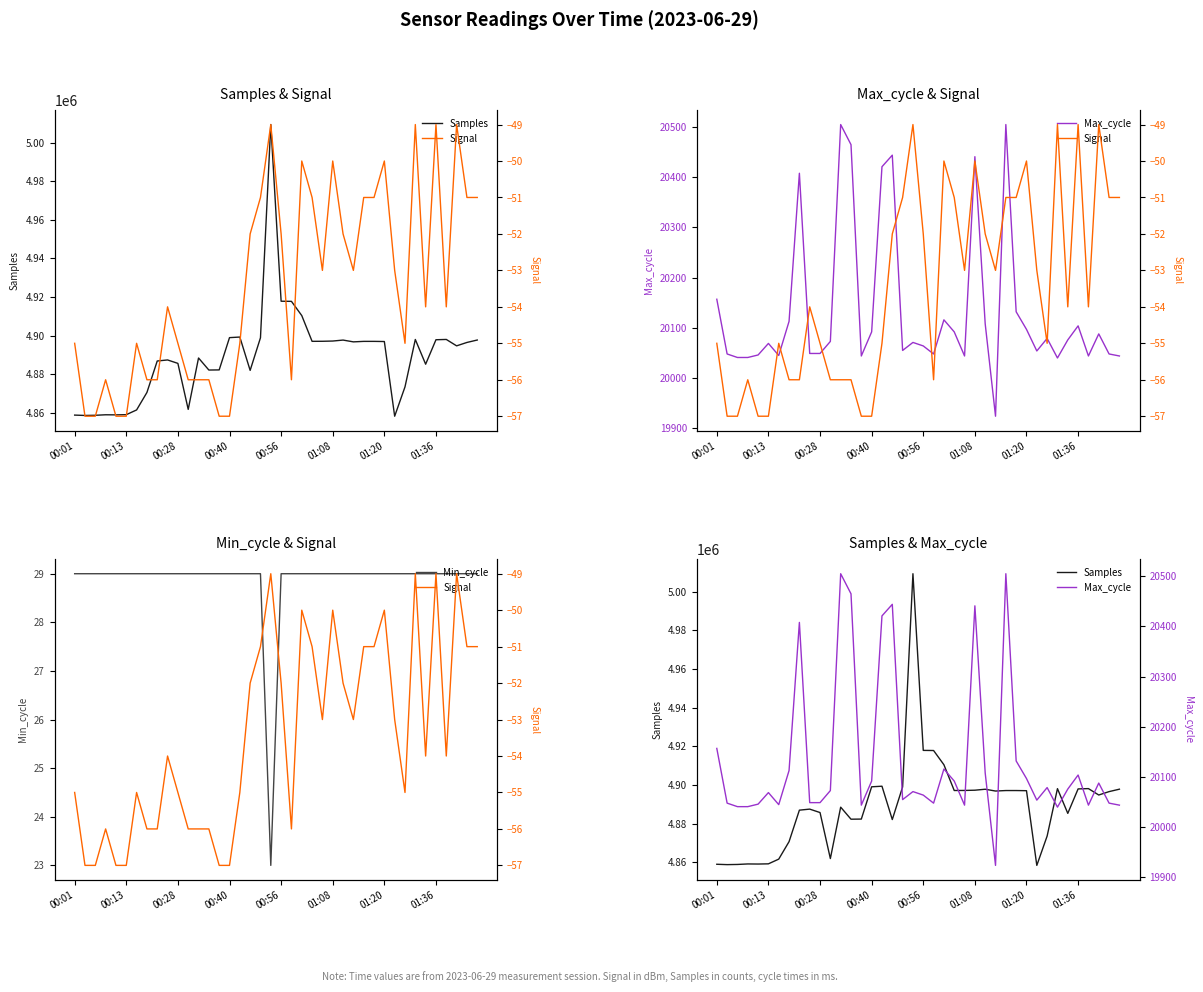

How many lines are shown in the chart?

4